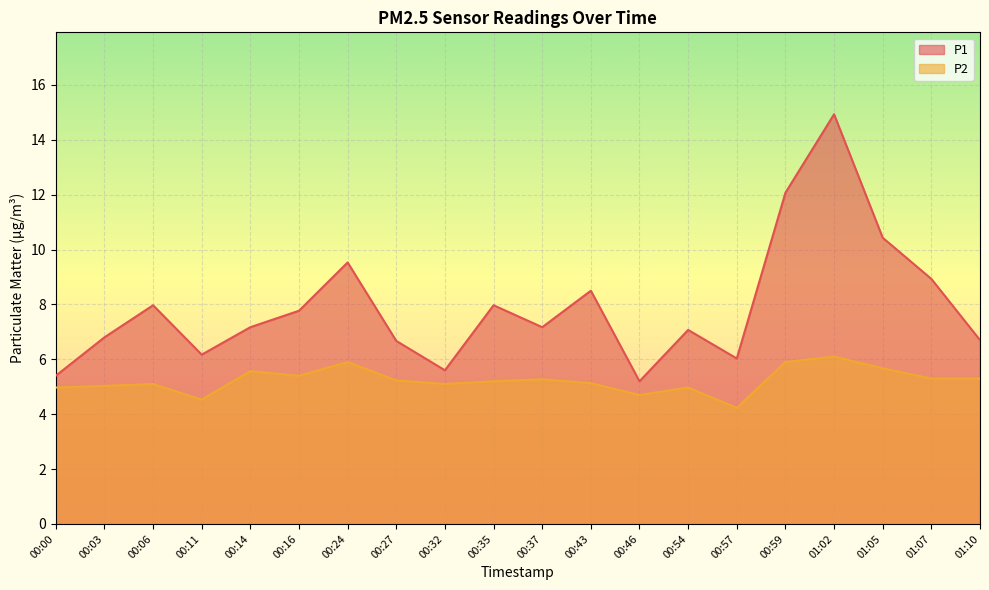

The P2 series shows 1.1 at 00:46. True or false?

False